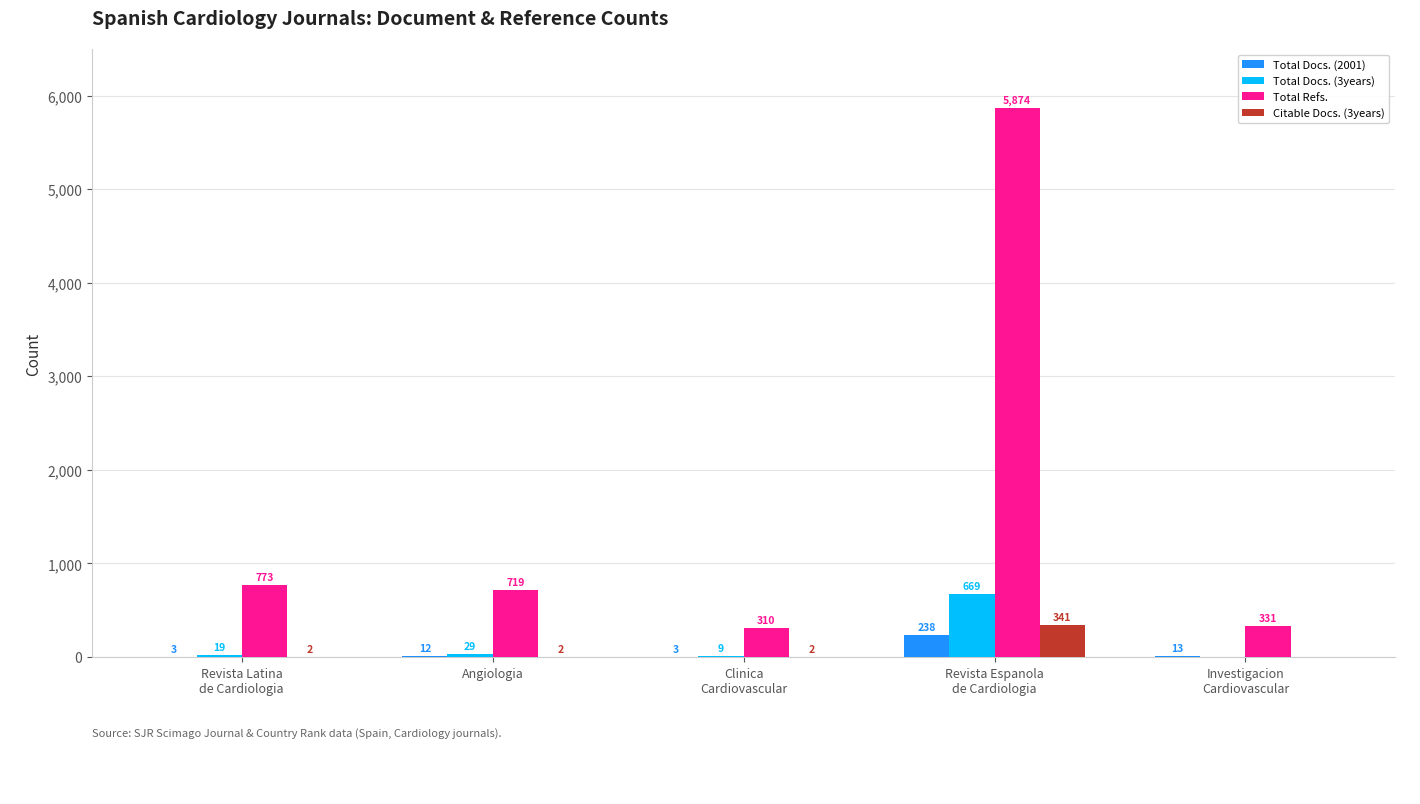

The Total Refs. series shows 719 at Angiologia. True or false?

True